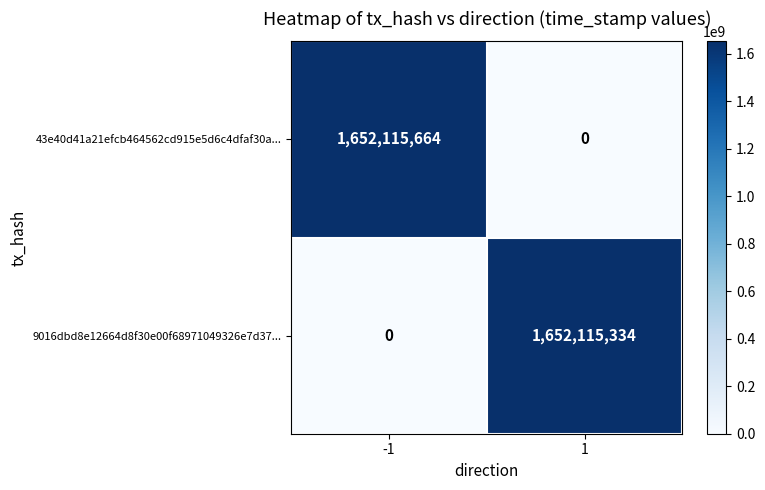

Between -1 and 1, which series saw the biggest shift?

43e40d41a21efcb464562cd915e5d6c4dfaf30a...